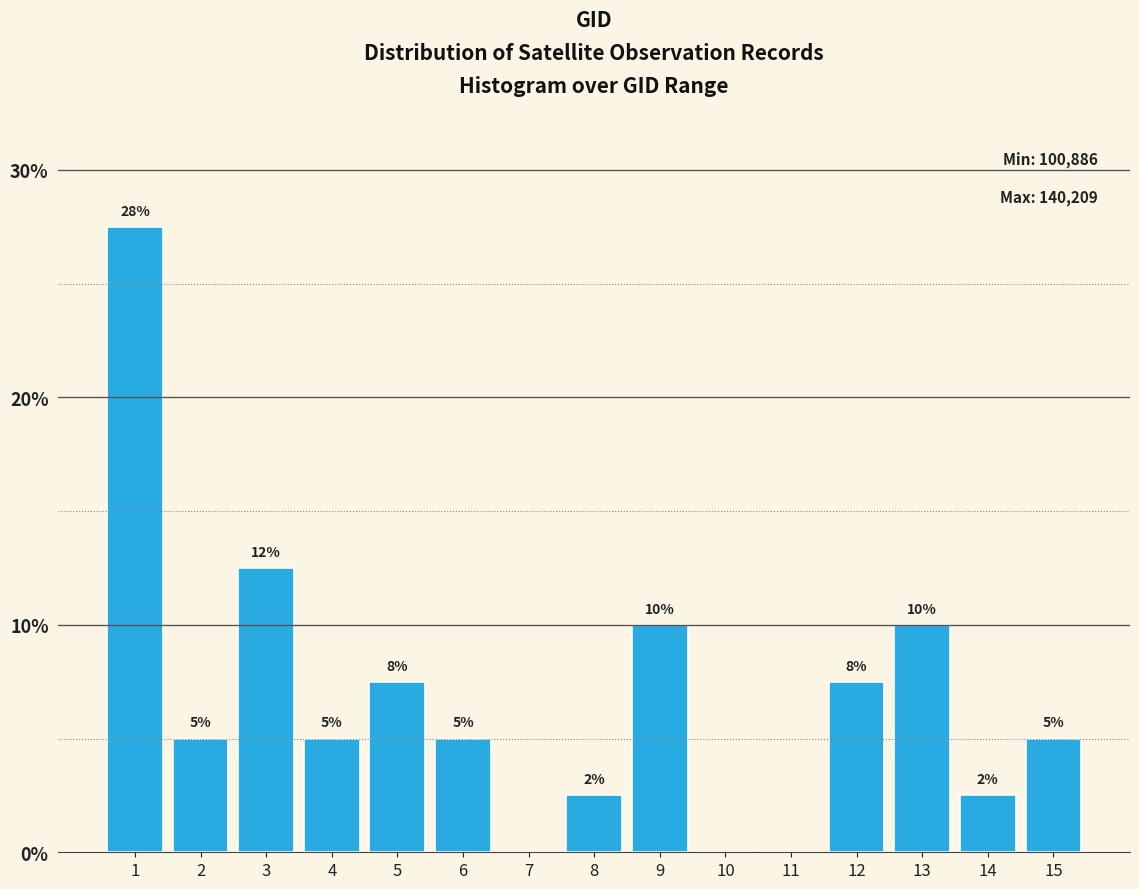

What is the greatest value displayed?

27.5